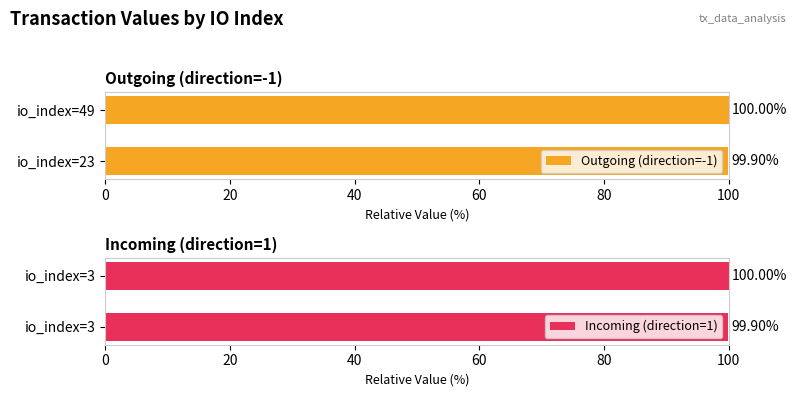

List the labels in order of Outgoing (direction=-1) value, largest first.

io_index=49, io_index=23